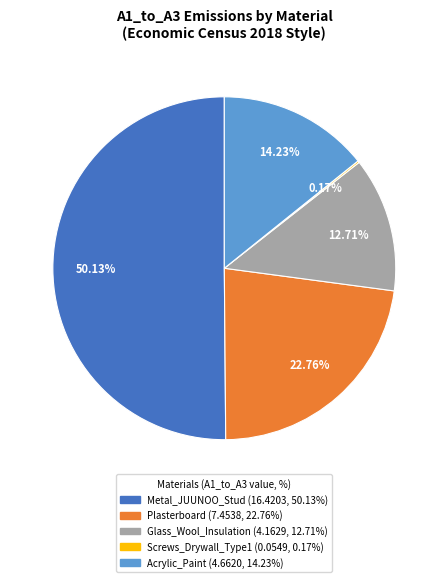

To the nearest percent, what percentage of the pie is Glass_Wool_Insulation?

13%